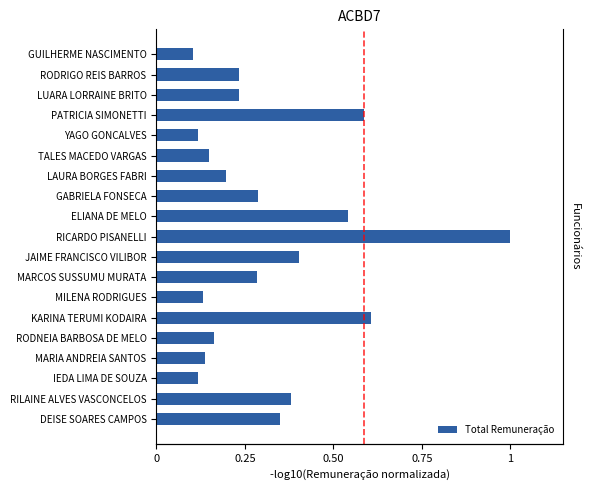

Reading left to right, list all the values displayed in this chart.

0.4	0.4	0.1	0.1	0.2	0.6	0.1	0.3	0.4	1.0	0.5	0.3	0.2	0.1	0.1	0.6	0.2	0.2	0.1